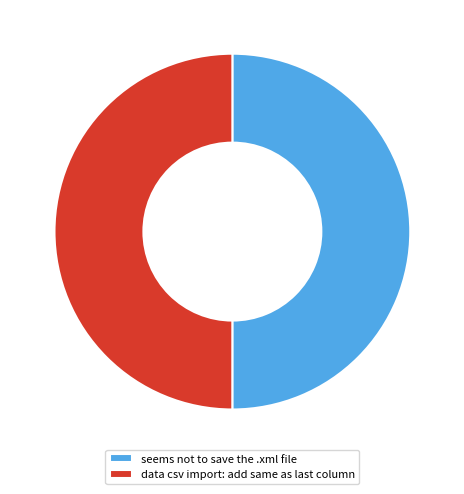

True or false: seems not to save the .xml file accounts for 59% of the total.

False